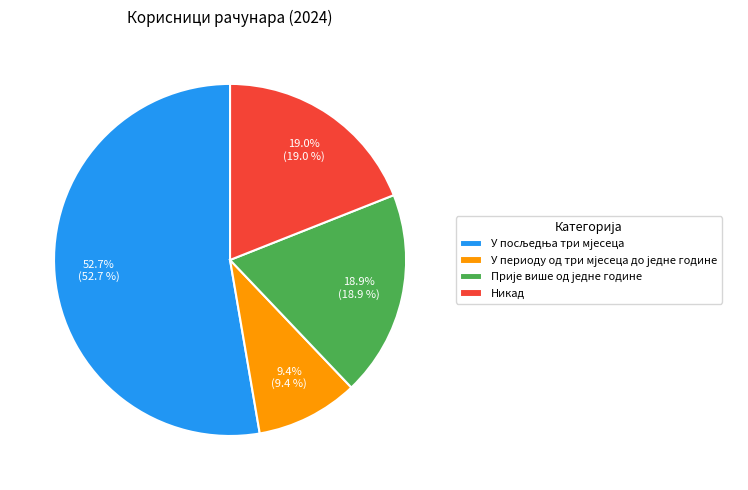

Do Прије више од једне године and У периоду од три мјесеца до једне године together represent more than half of the pie?

No